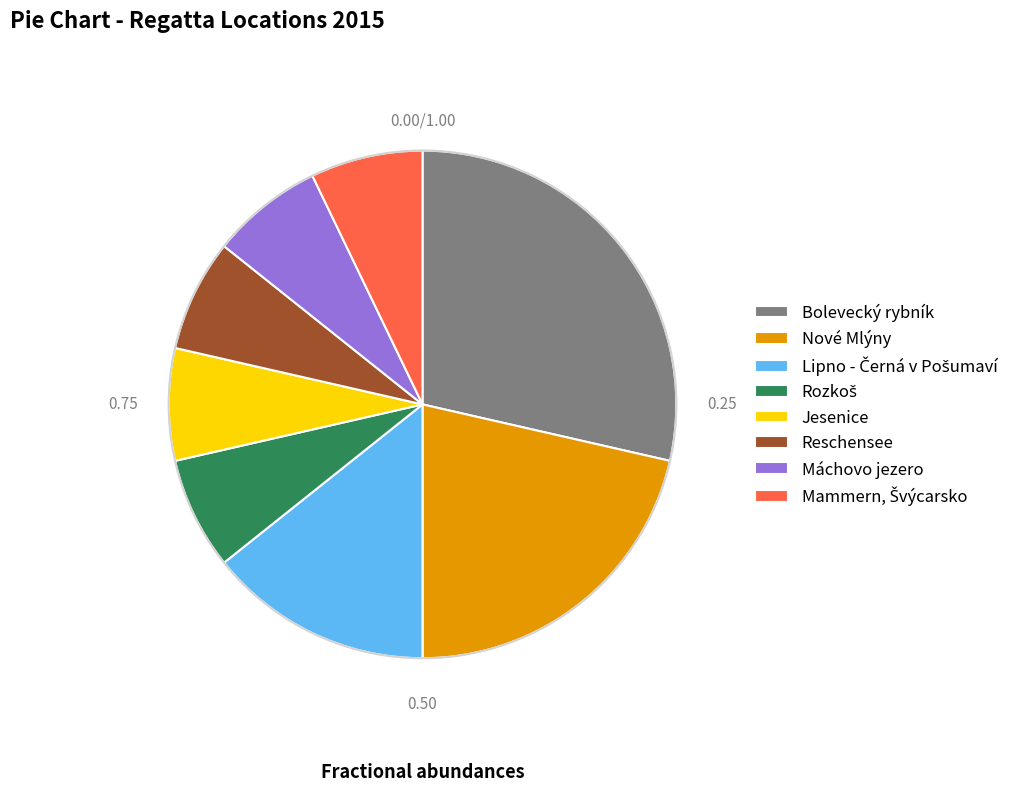

Does any single category account for the majority?

No